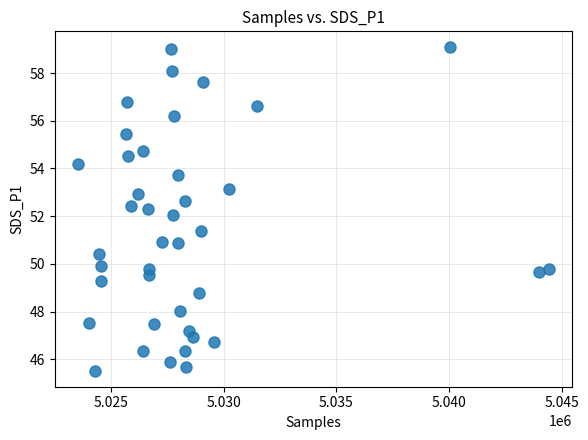

What is the range of X values (max minus min)?

20875.0